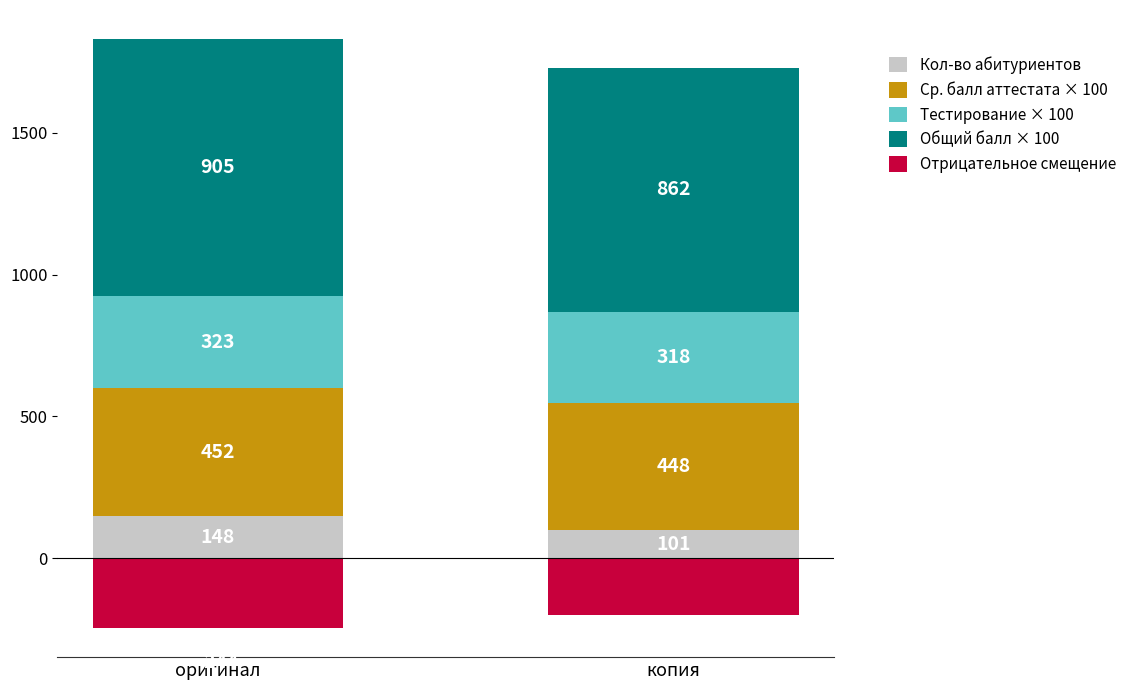

Reading right to left, transcribe all the data shown in this chart.

Кол-во абитуриентов: копия=101	оригинал=148
Ср. балл аттестата × 100: копия=448	оригинал=452
Тестирование × 100: копия=318	оригинал=323
Общий балл × 100: копия=862	оригинал=905
Отрицательное смещение: копия=-198	оригинал=-244